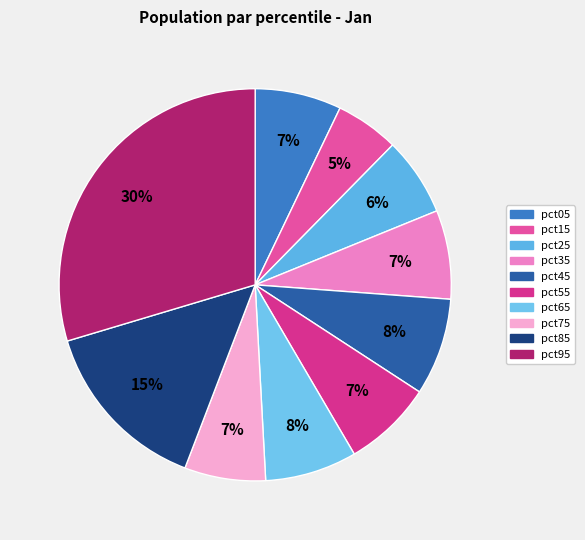

To the nearest percent, what is the combined percentage of pct85 and pct65?

22%